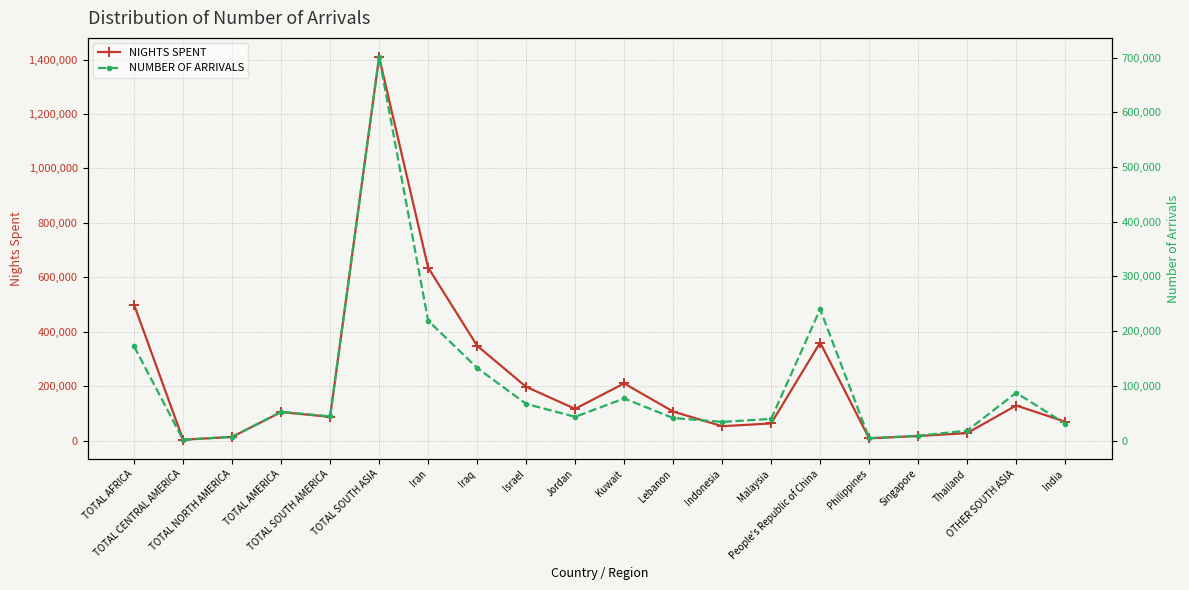

What is the sum of the NIGHTS SPENT values at Jordan and India?

186765